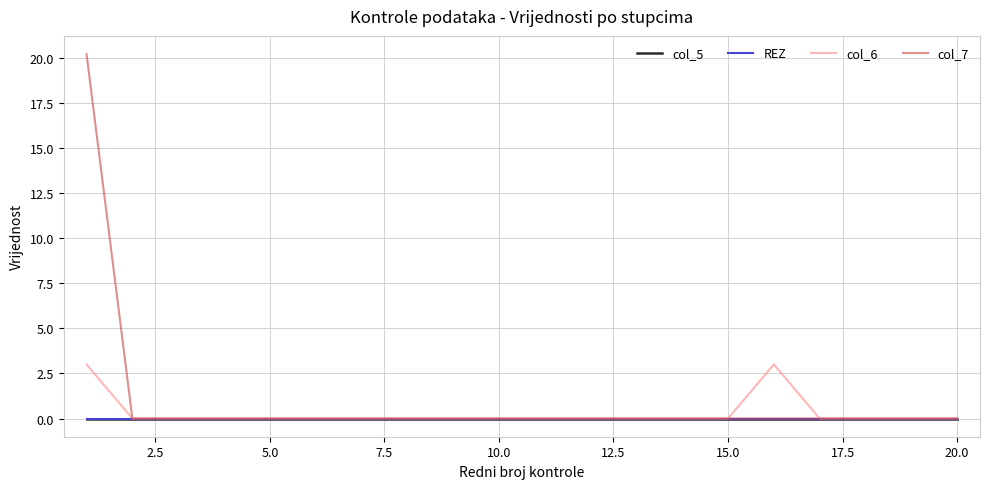

Is this an area chart (filled region under the line)?

No